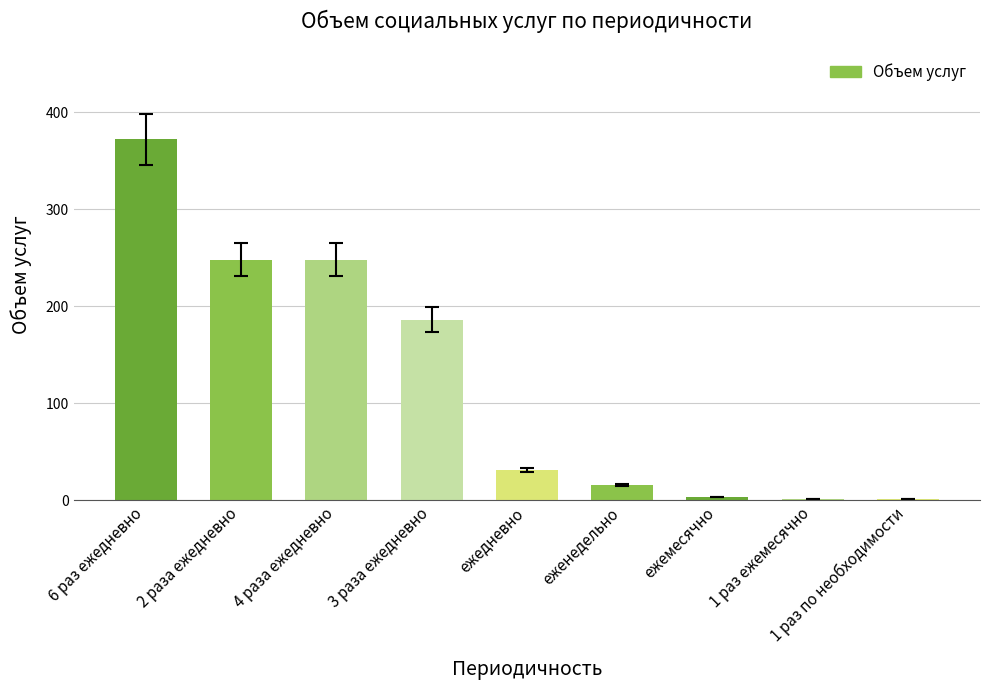

What is the difference between the values at ежедневно and 3 раза ежедневно?

155